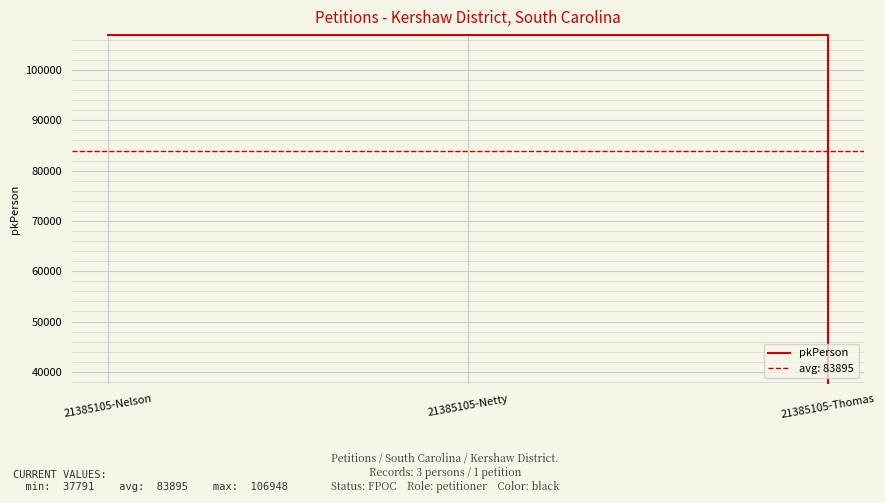

What is the change in value from 21385105-Nelson to 21385105-Thomas?

-69156